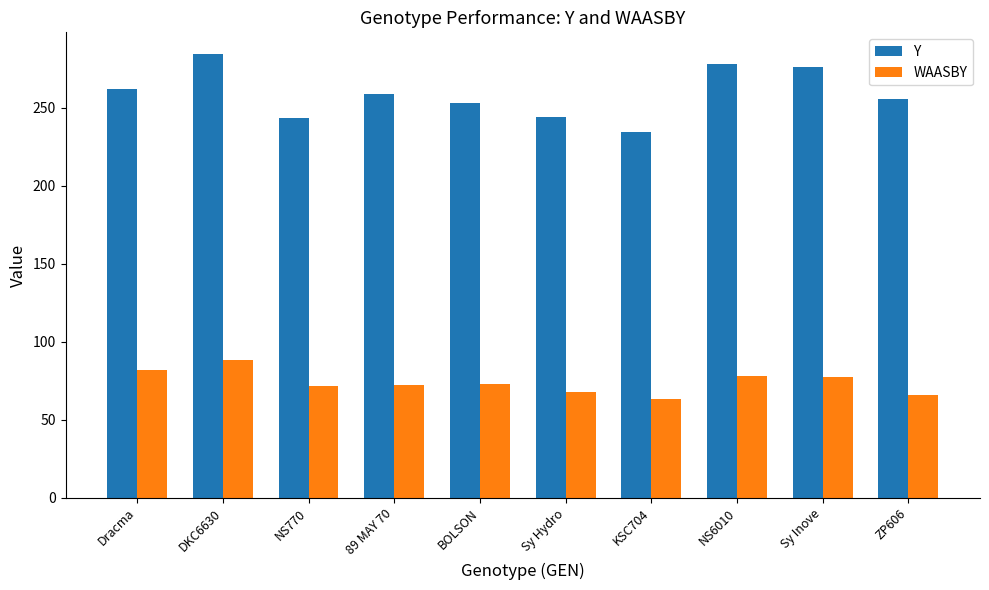

Which category has the highest value in the Y series?

DKC6630